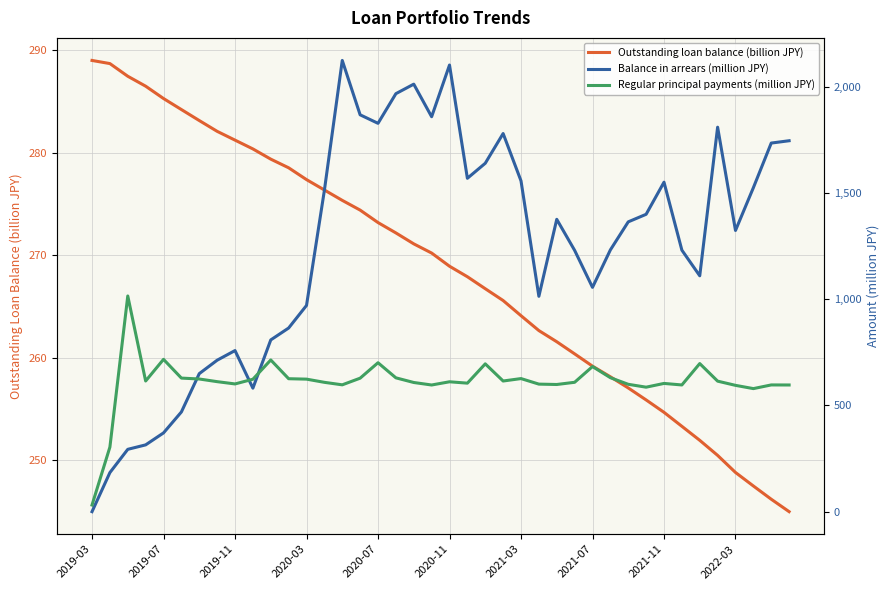

At how many categories does at least one series exceed 958?

29